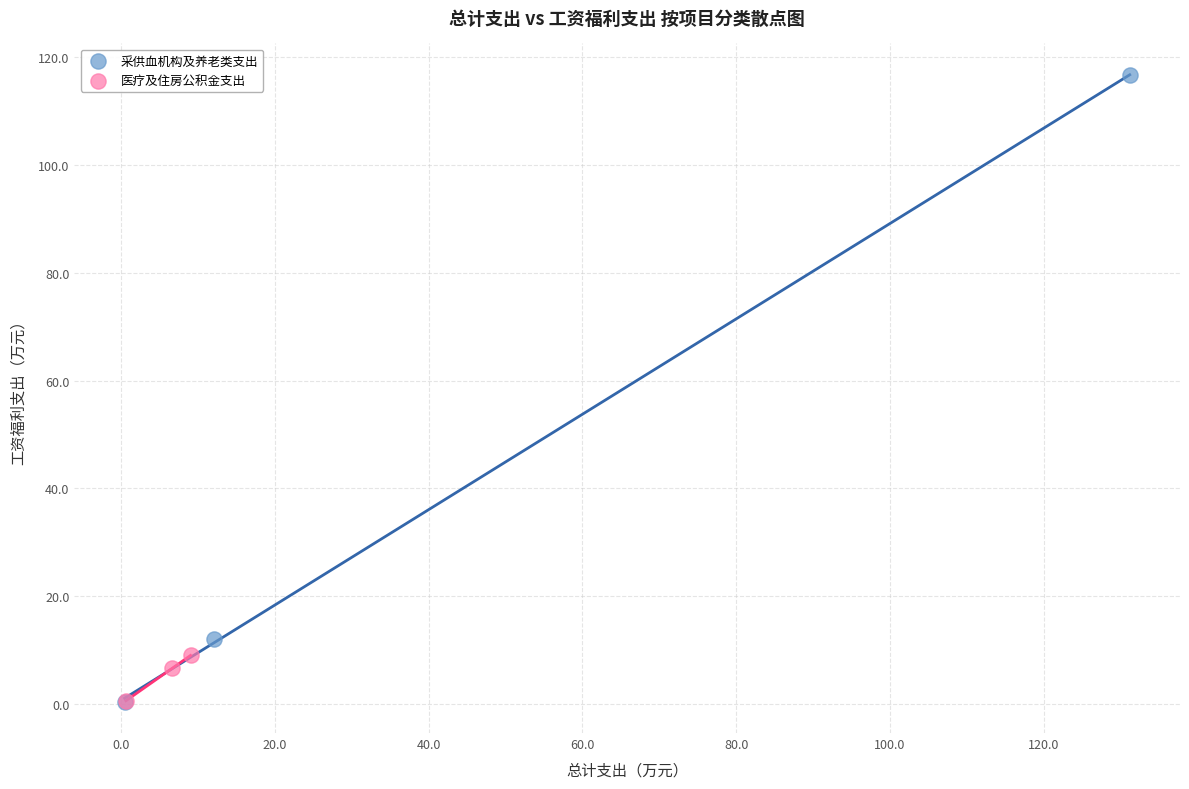

Which series contains the highest Y value?

采供血机构及养老类支出